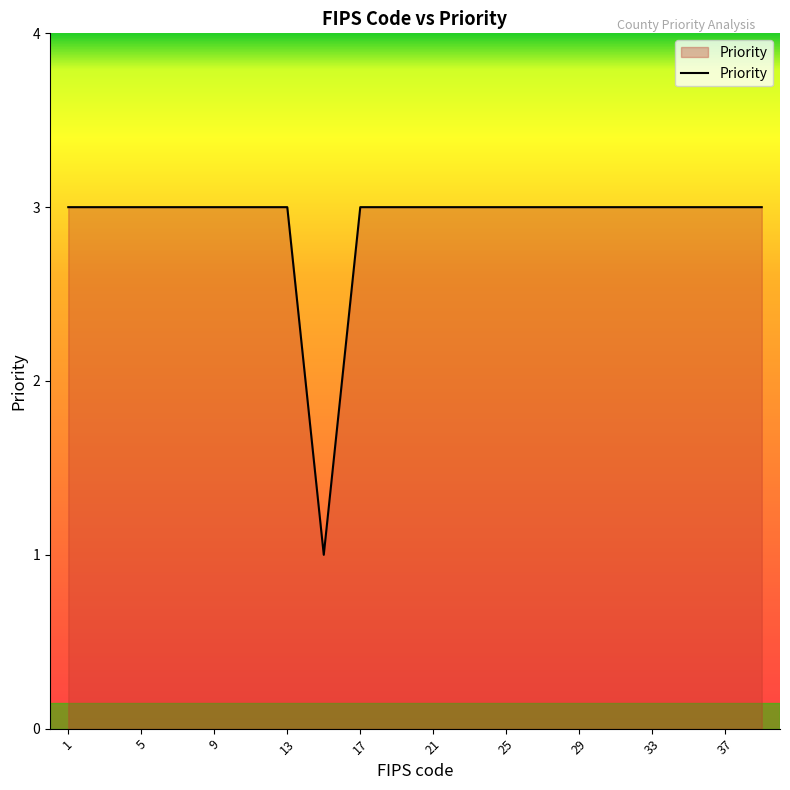

Is this an area chart (filled region under the line)?

Yes